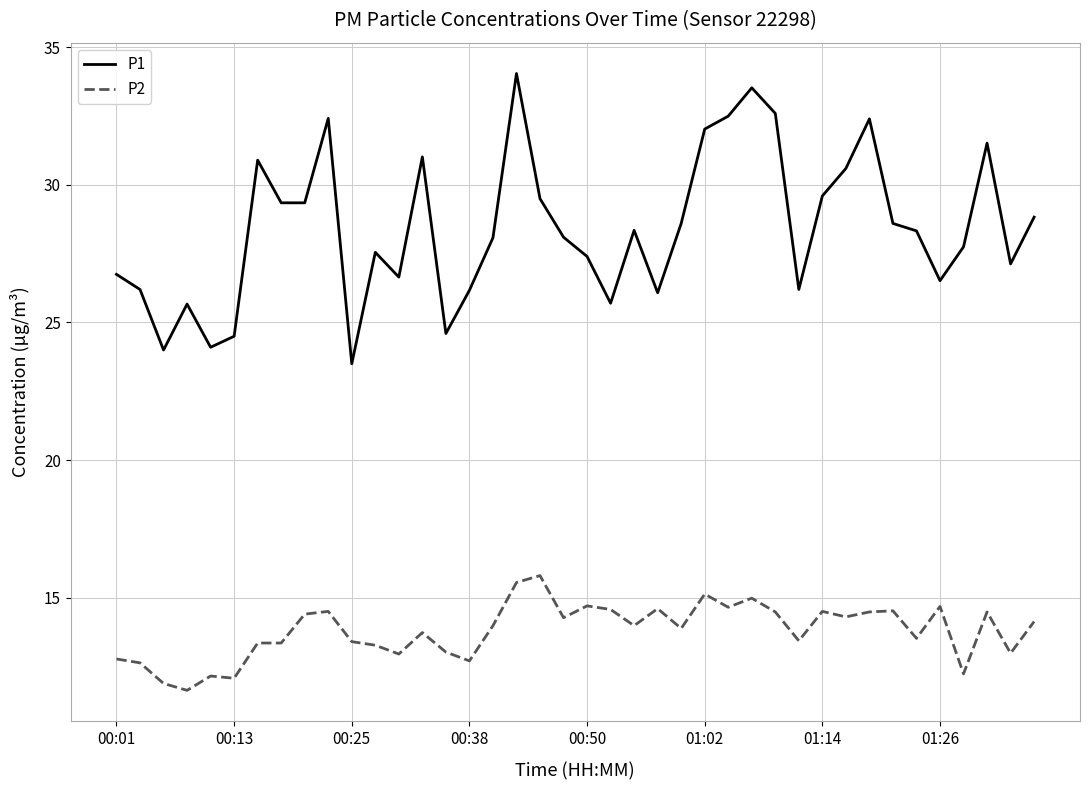

Which series has the largest total across all categories?

P1